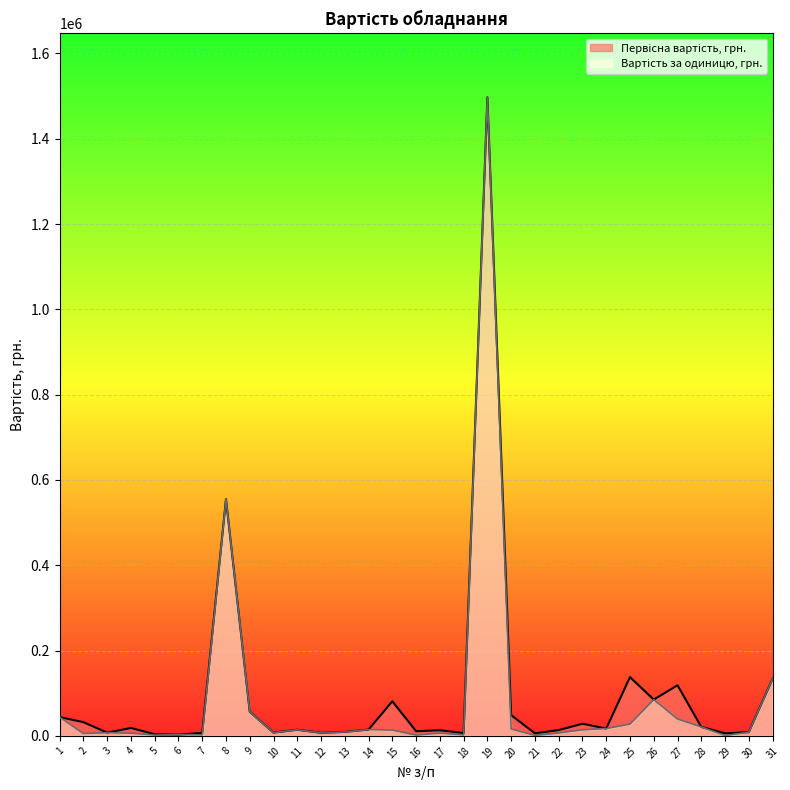

Is it true that Вартість за одиницю, грн. equals 9895.4 at 25?

False